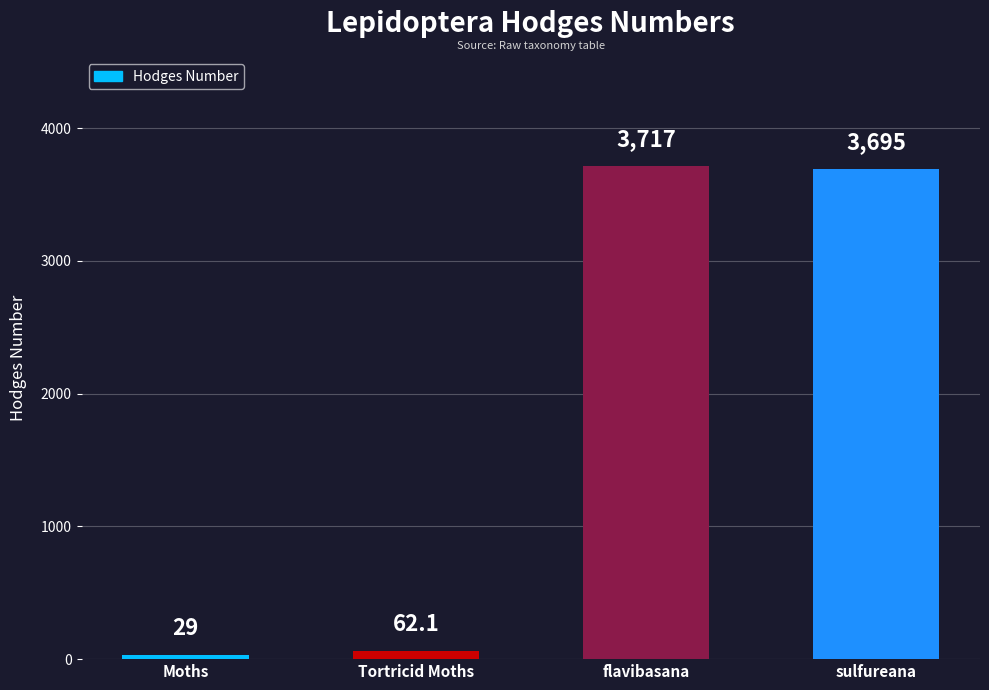

Between Moths and sulfureana, which is larger?

sulfureana